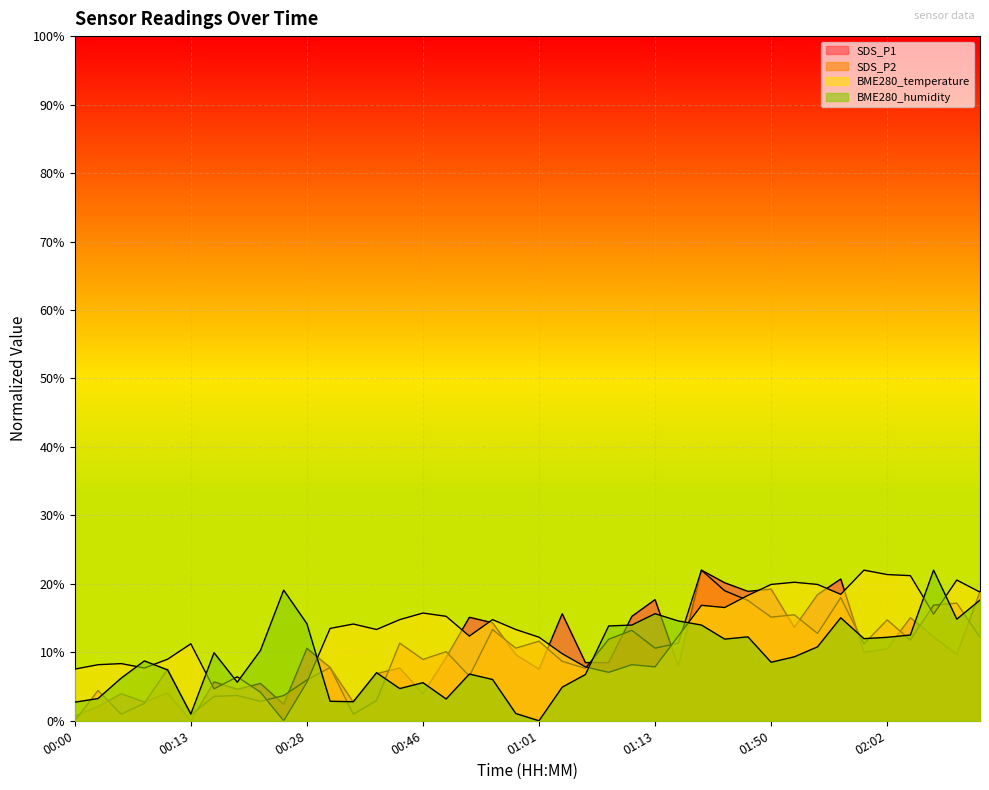

Where is the first local maximum for BME280_humidity?

00:08